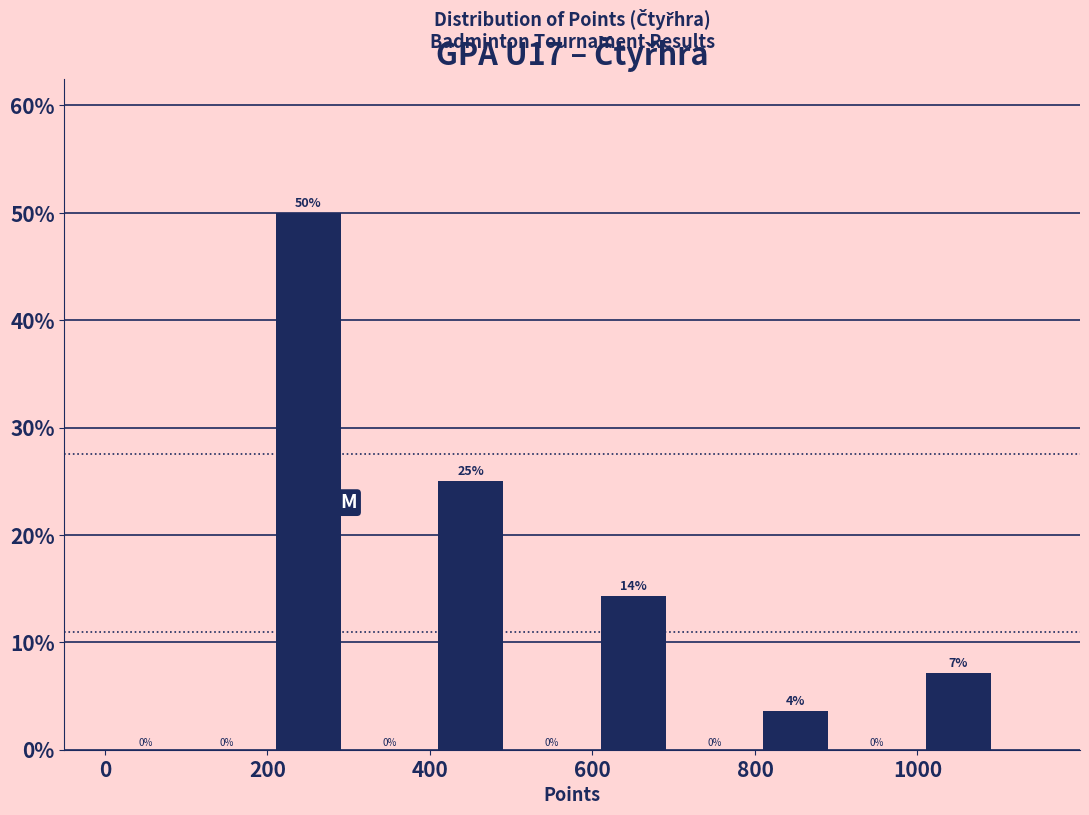

Which range on the x-axis has the tallest bar?

200 to 300